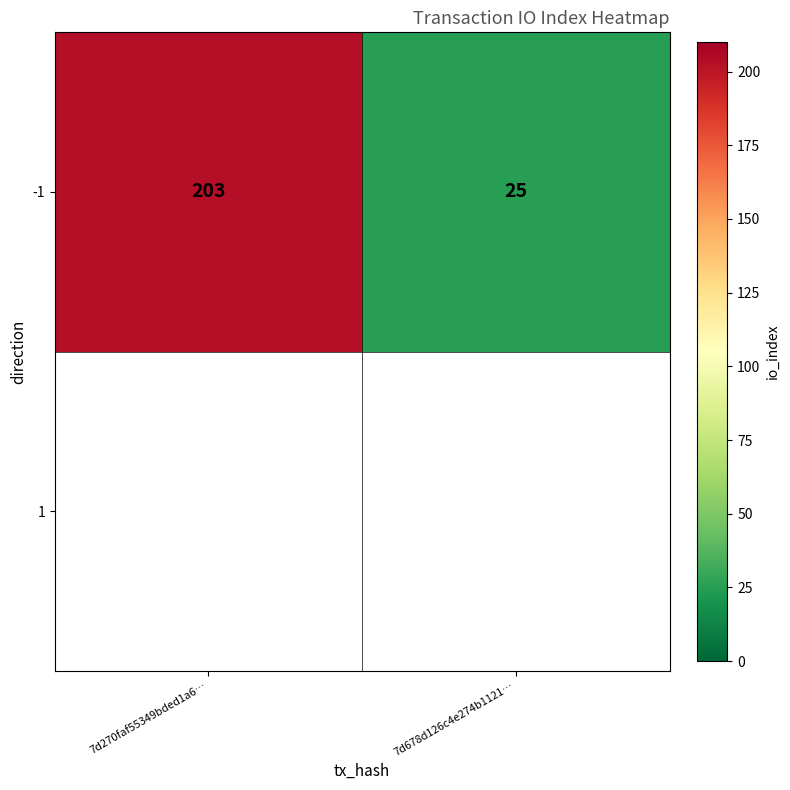

Rank the categories by value from highest to lowest.

7d270faf55349bded1a6…, 7d678d126c4e274b1121…